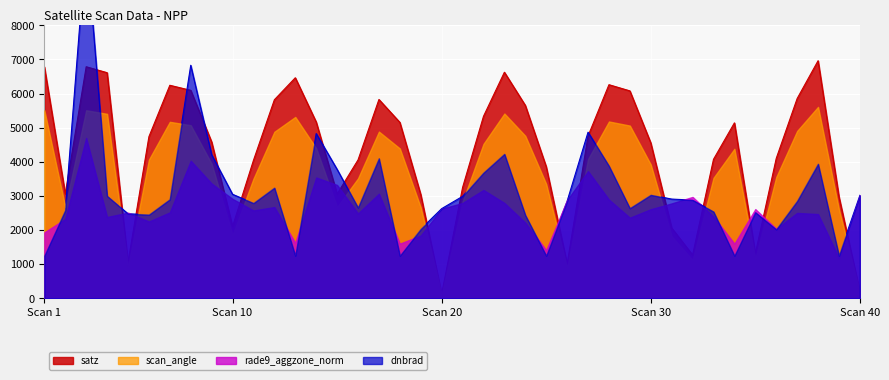

What is the value of the satz point at the 35th from the left?

1316.0